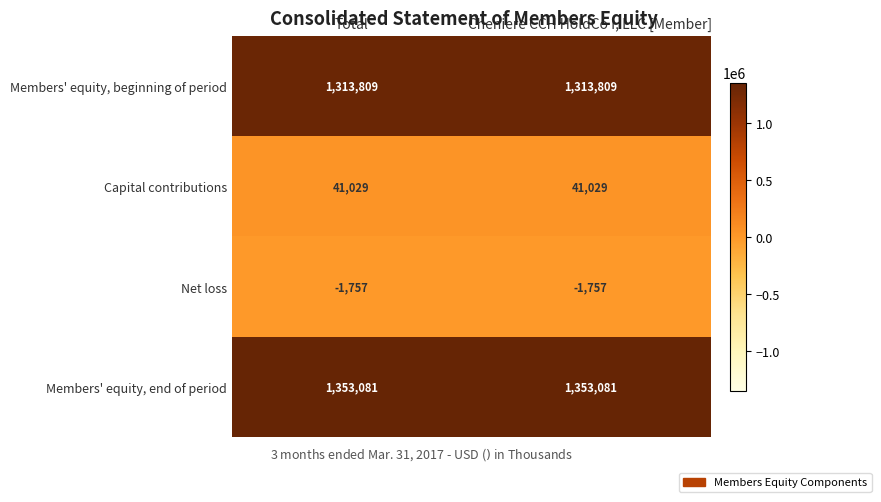

What is the spread (max minus min) of values at Total?

1354838